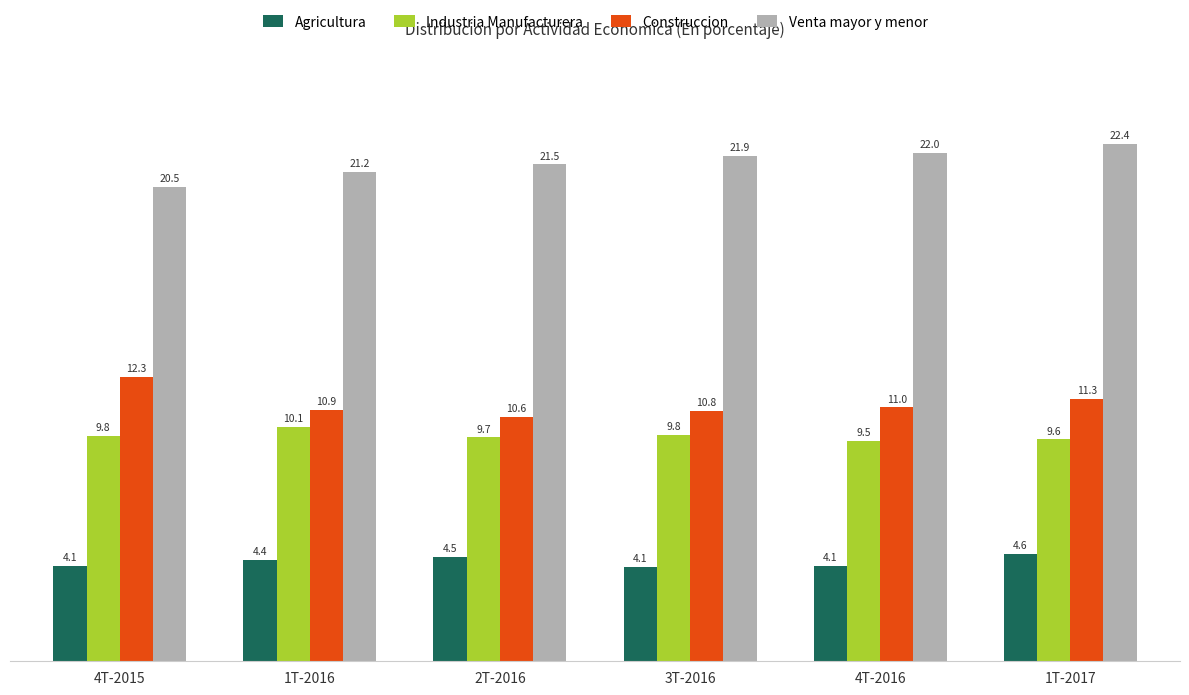

What is the spread (max minus min) of values at 4T-2015?

16.4